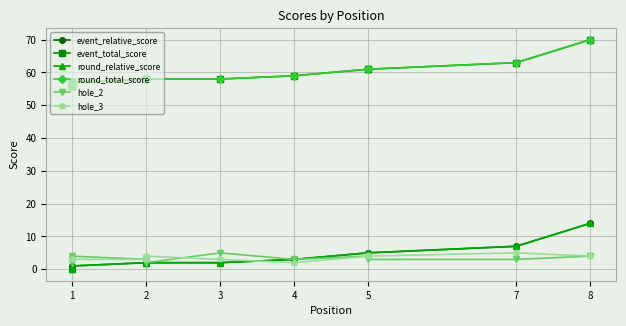

Reading left to right, list all the values displayed in this chart.

event_relative_score: 0	0	1	2	2	2	3	5	5	7	14
event_total_score: 56	56	57	58	58	58	59	61	61	63	70
round_relative_score: 0	0	1	2	2	2	3	5	5	7	14
round_total_score: 56	56	57	58	58	58	59	61	61	63	70
hole_2: 2	3	4	3	2	5	3	4	3	3	4
hole_3: 3	3	3	3	4	3	2	4	4	5	4